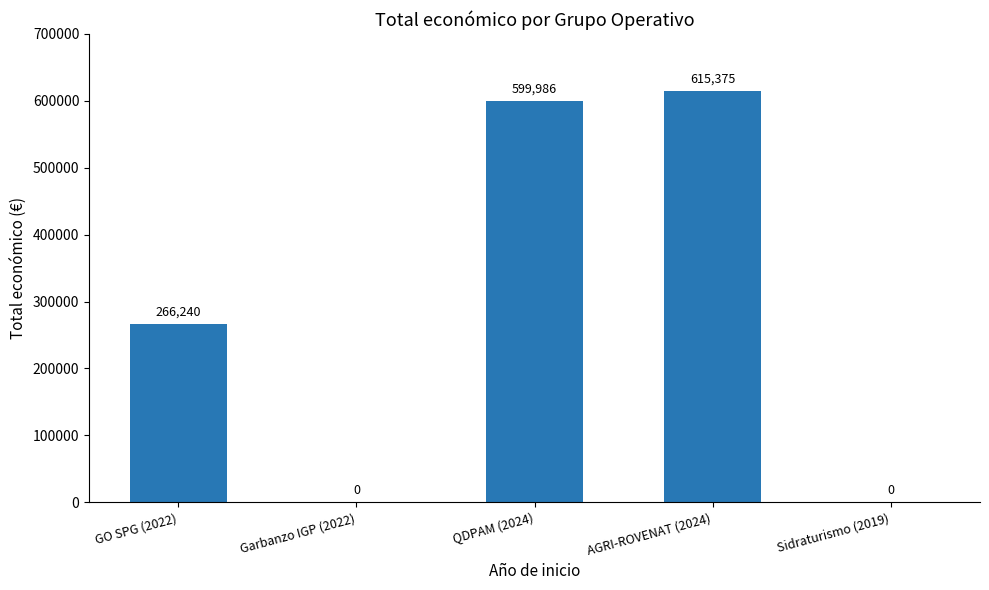

The chart shows a value of 266240 at GO SPG (2022). True or false?

True